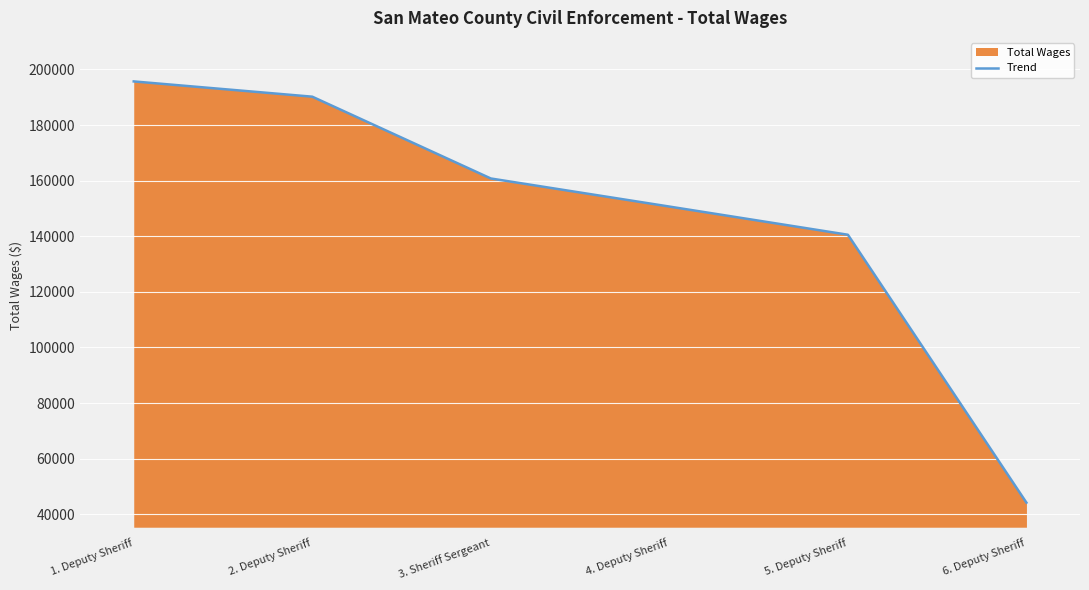

Reading left to right, what are all the values shown in this chart?

1. Deputy Sheriff=195676	2. Deputy Sheriff=190184	3. Sheriff Sergeant=160770	4. Deputy Sheriff=150675	5. Deputy Sheriff=140537	6. Deputy Sheriff=44198